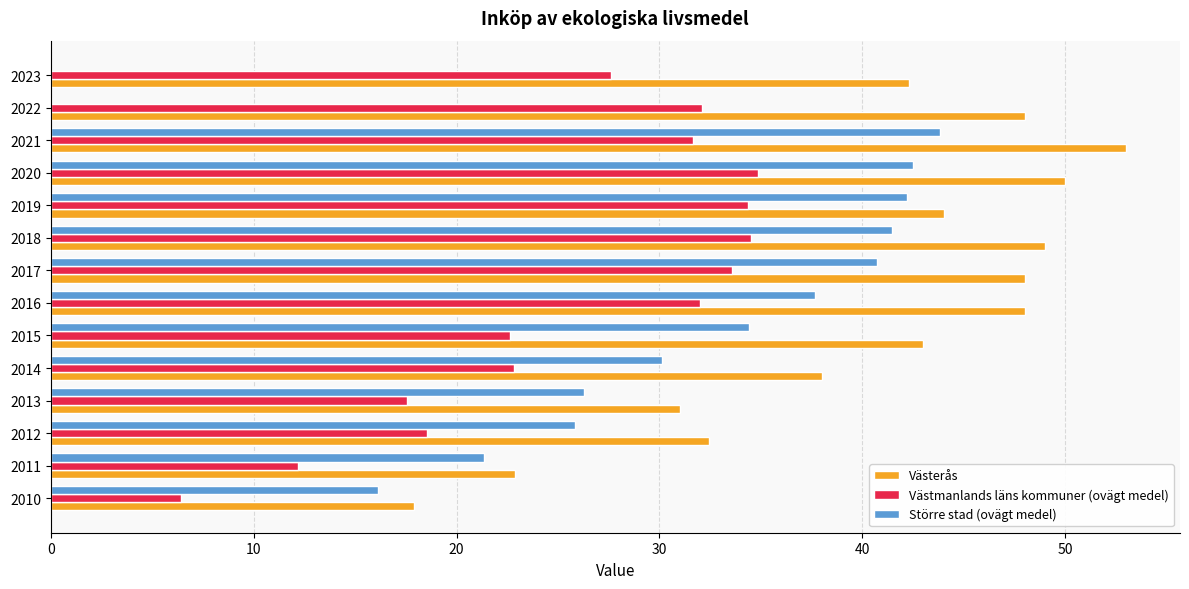

Which series changed the most between 2015 and 2021?

Västerås